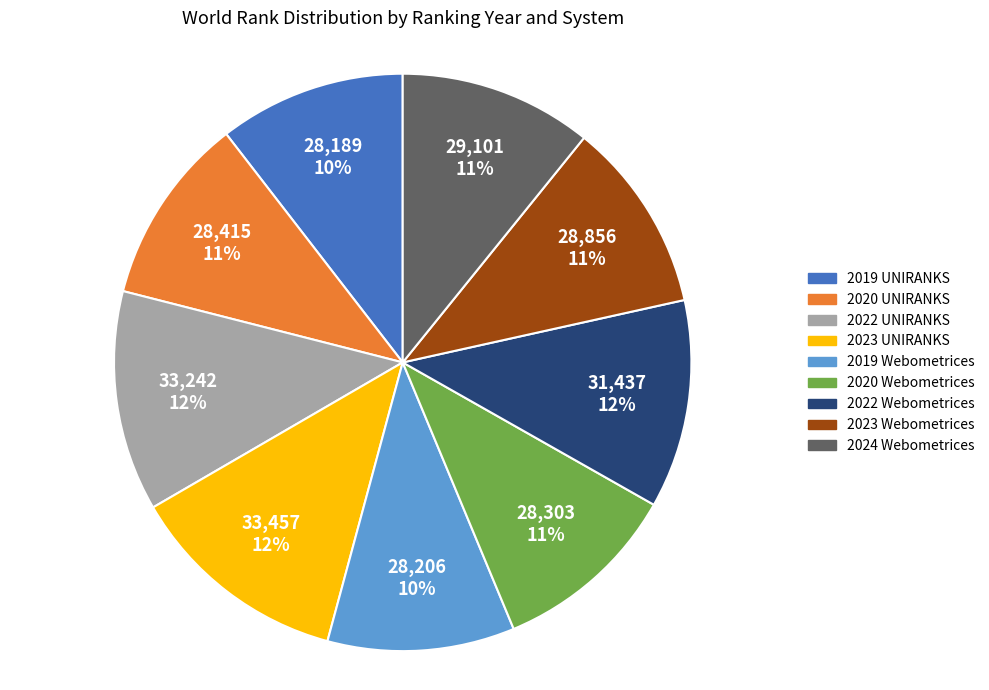

The 2020 UNIRANKS slice represents 11% of the pie. True or false?

True